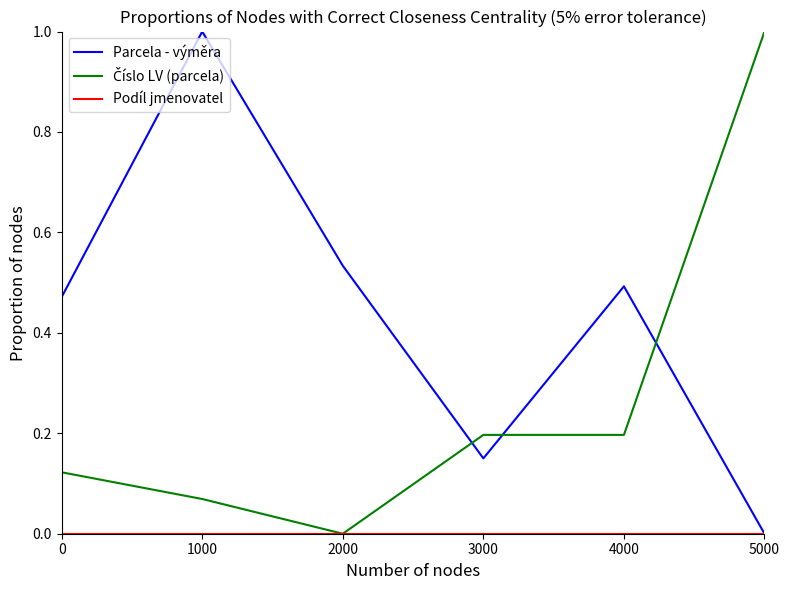

The value of Parcela - výměra at 1000 is 1.0. True or false?

True